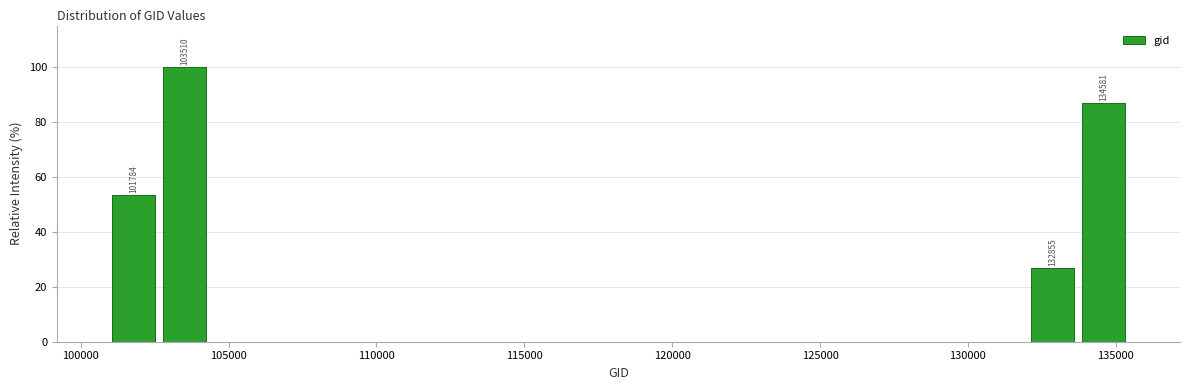

Read against the x-axis, roughly where is the centre of the tallest bar?

103500